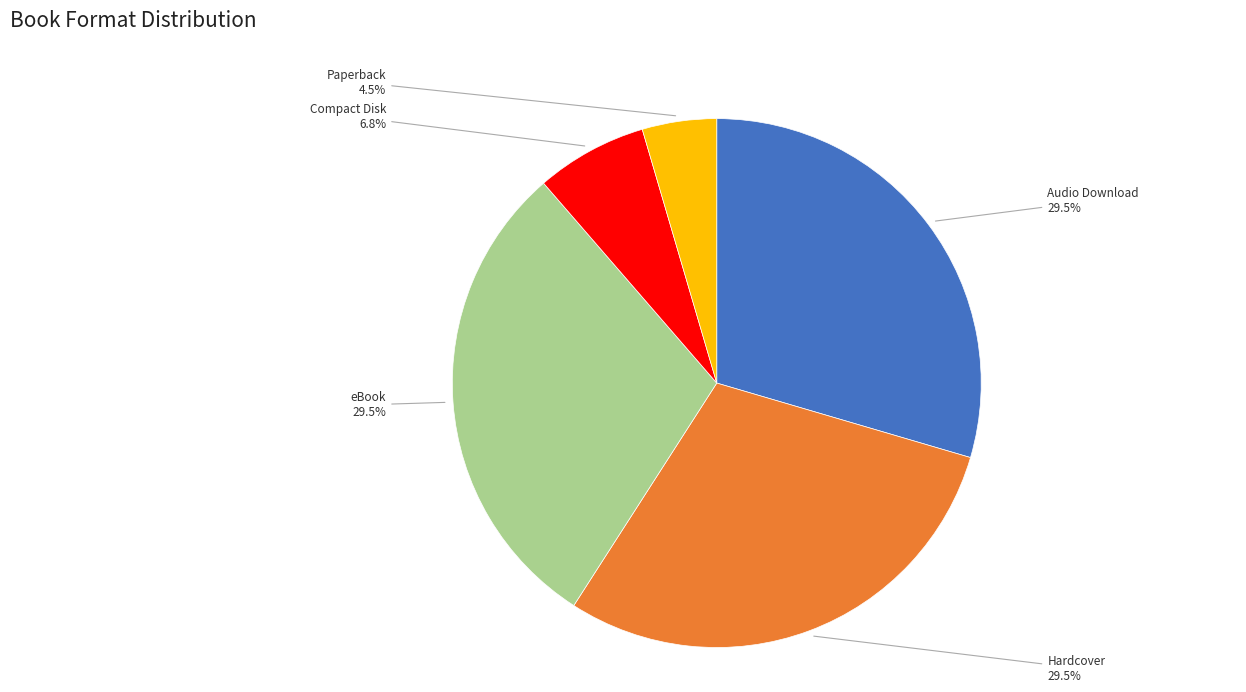

How many segments does this pie chart have?

5